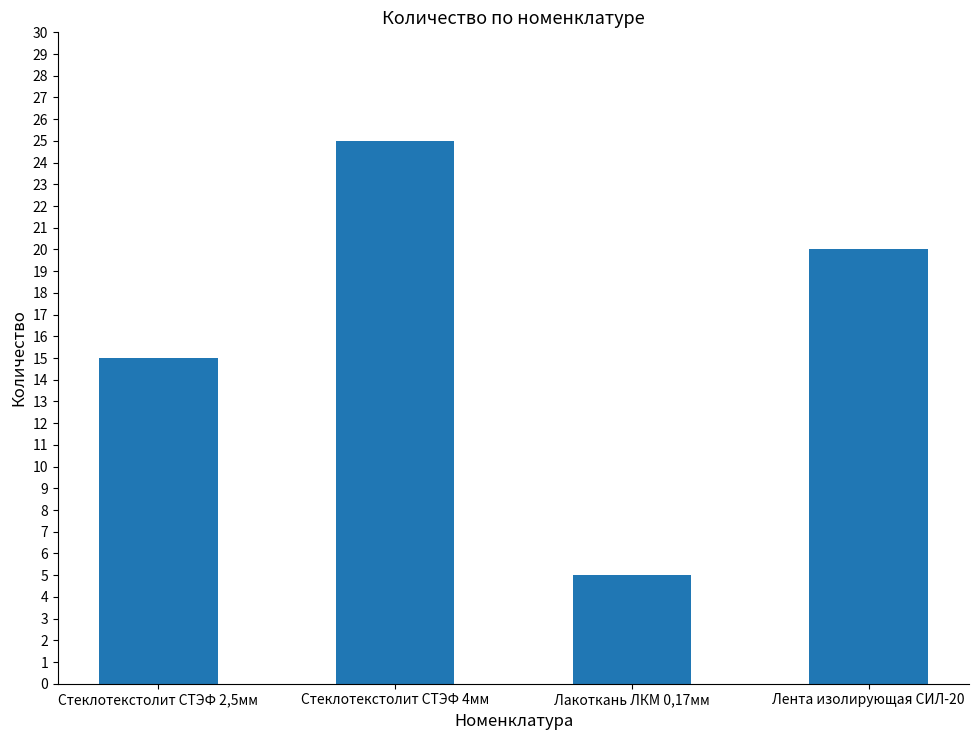

Is it true that the value at Стеклотекстолит СТЭФ 2,5мм is 15?

True